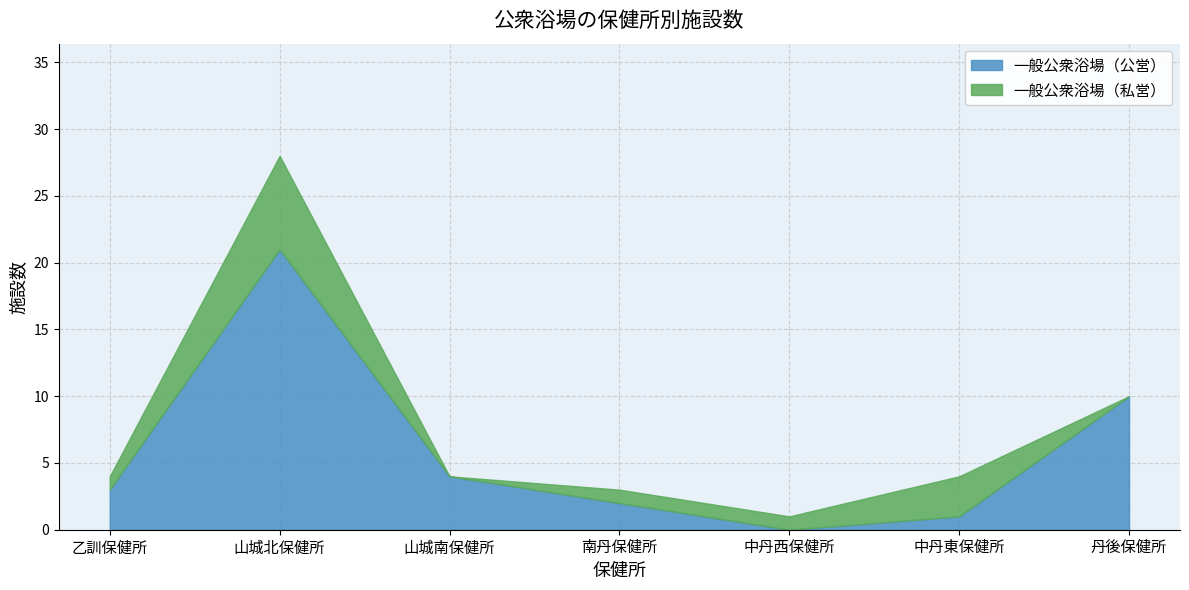

What is the total value across all series at 山城北保健所?

28